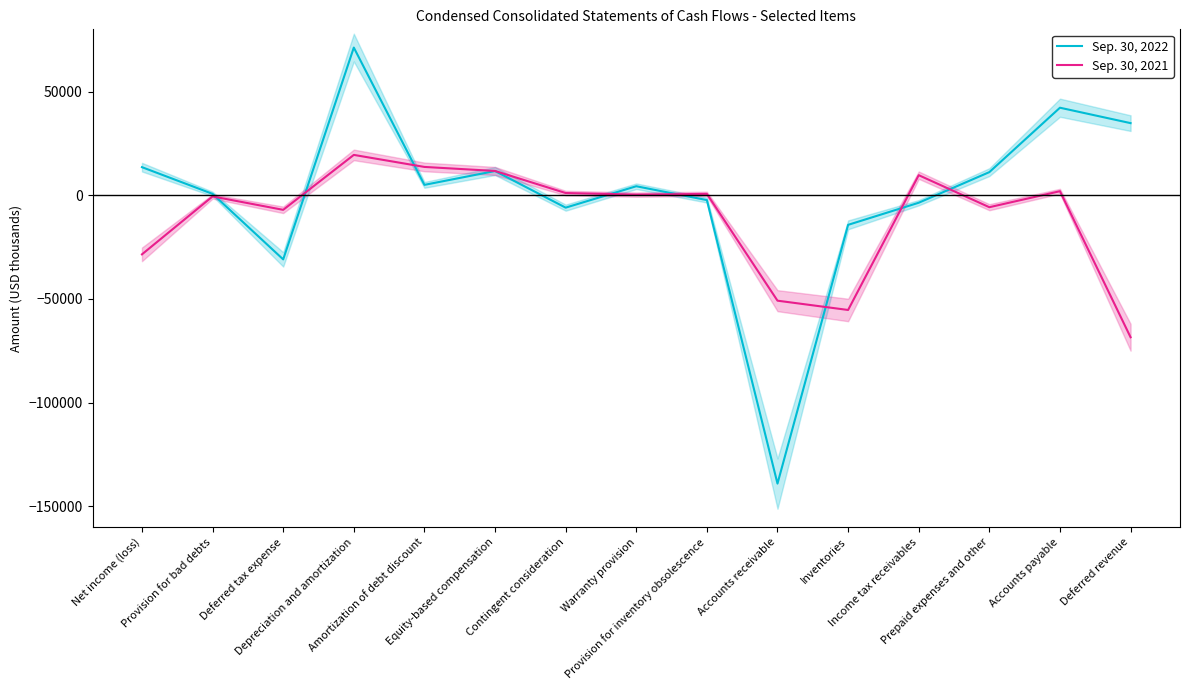

Where is the first local minimum for Sep. 30, 2022?

Deferred tax expense